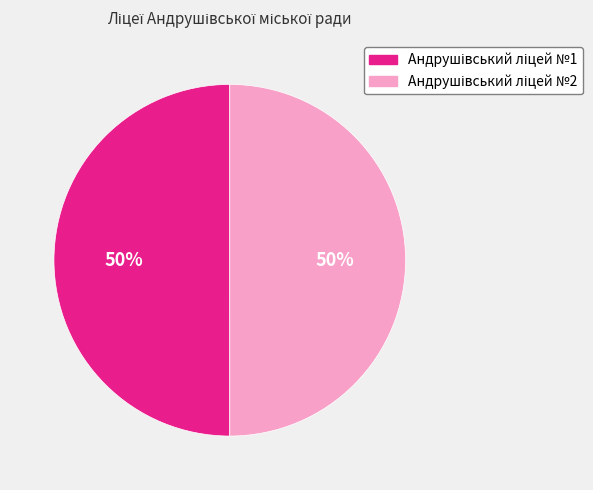

To the nearest percent, what is the average slice percentage?

50%